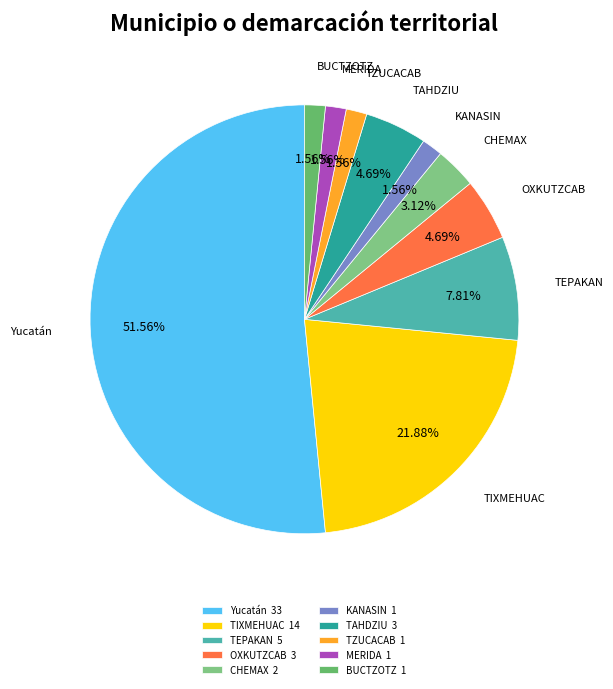

To the nearest percent, what is the combined percentage of TZUCACAB and Yucatán?

53%